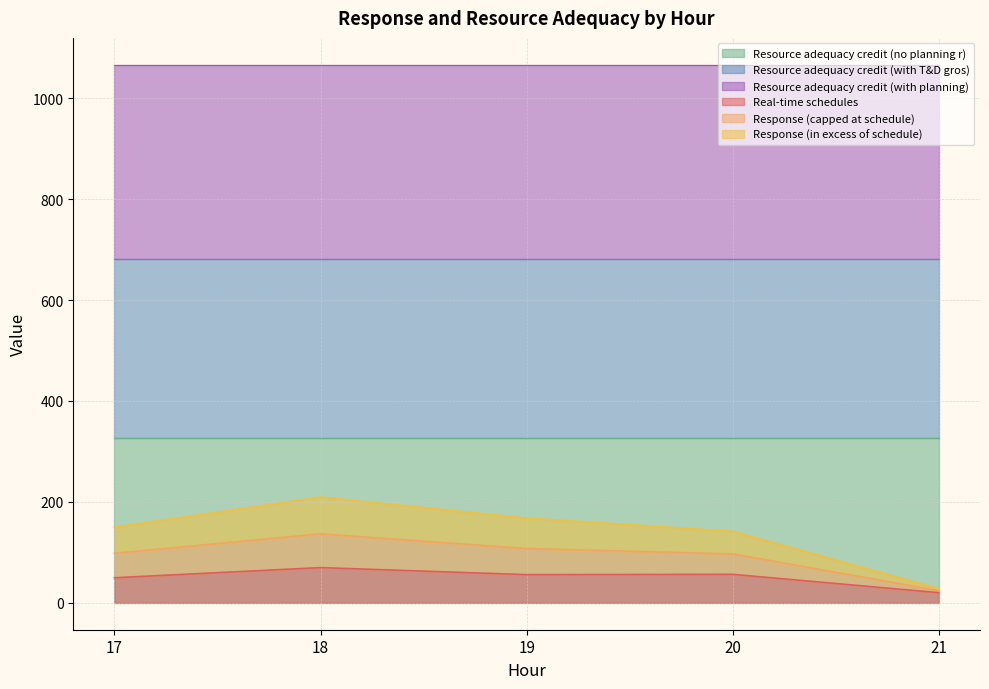

What is the smallest value displayed?

20.1